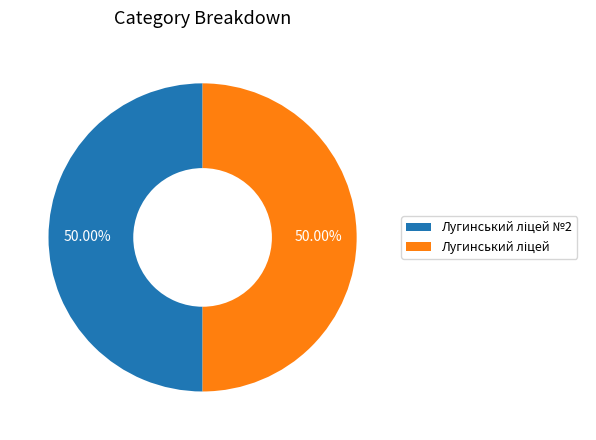

How many slices are in this pie chart?

2